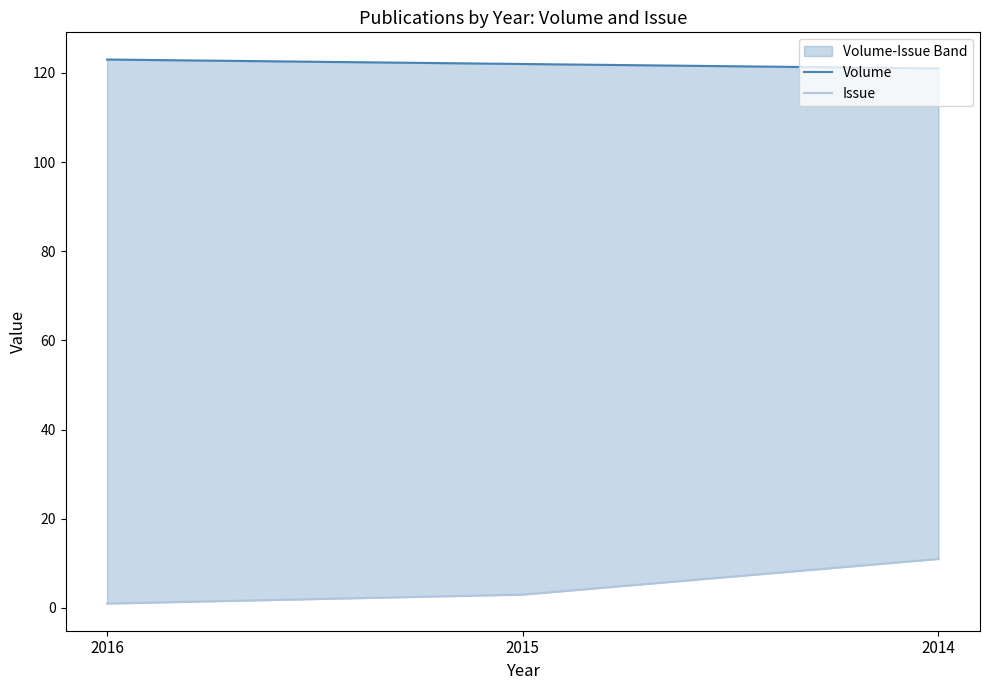

At how many categories does at least one series exceed 7?

3